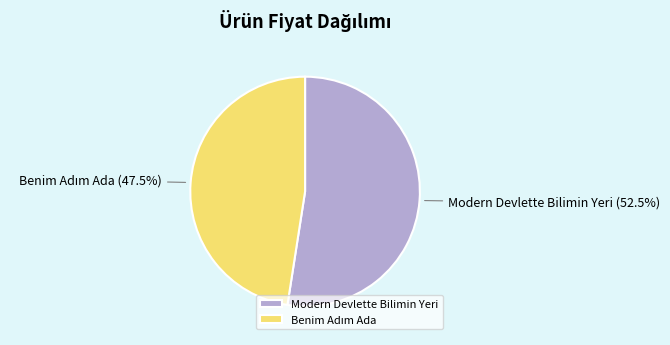

How much of the chart is everything except Modern Devlette Bilimin Yeri?

47.5%